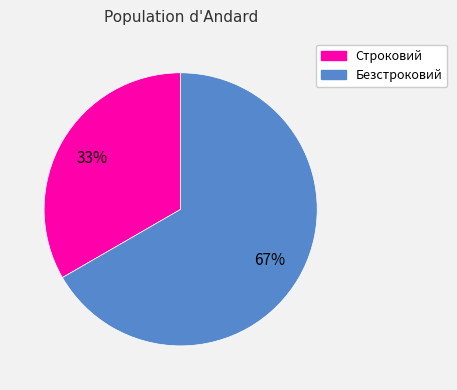

Combined, do Безстроковий and Строковий account for over 50%?

Yes